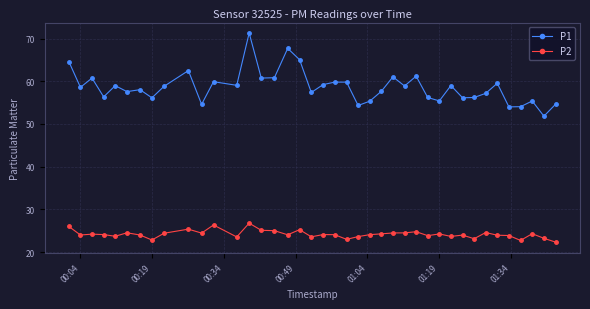

What is the value of the P1 point at the 20th from the left?

59.2